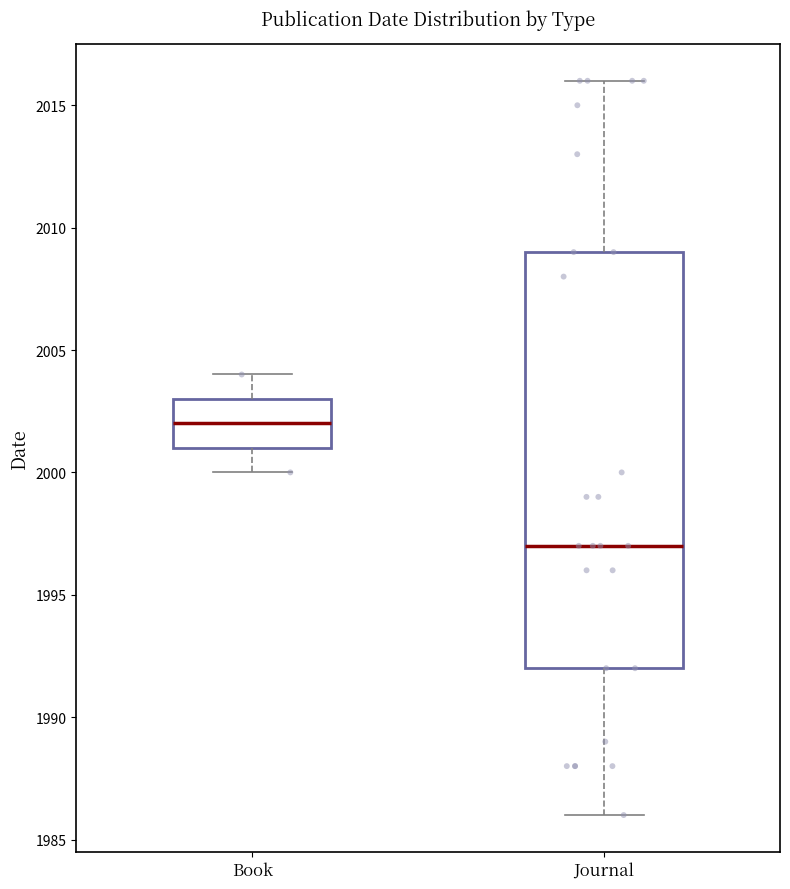

Reading left to right, transcribe this box plot: for each box, give where its median line is, the range the box spans, and where its two whiskers end, as read against the y-axis. The values are not printed on the chart, so give them approximately, as read against the axis.

Book: median 2002, box 2001 to 2003, whiskers 2000 to 2004
Journal: median 1997, box 1992 to 2009, whiskers 1986 to 2016